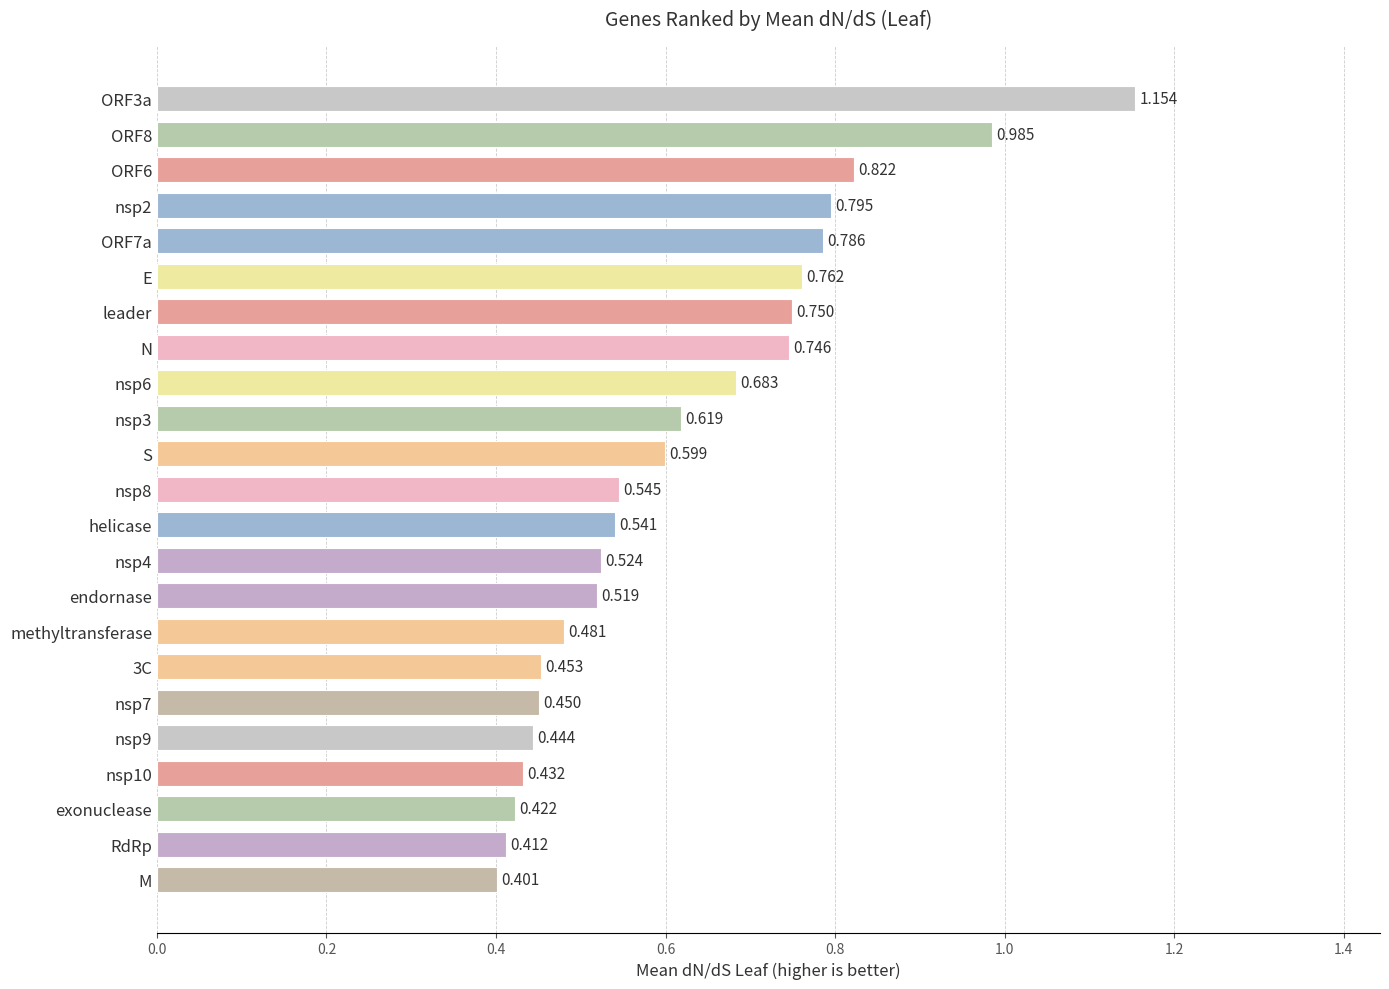

At which category does the chart reach its minimum across all series?

M